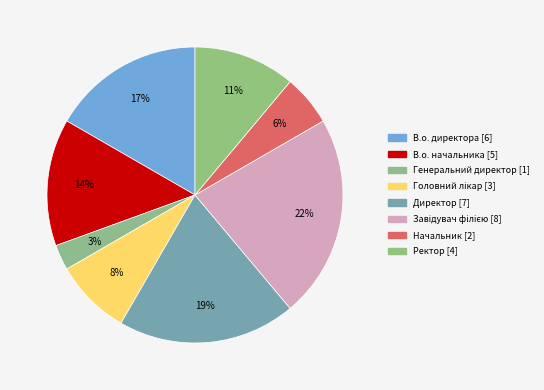

To the nearest percent, what percentage of the pie is В.о. директора?

17%